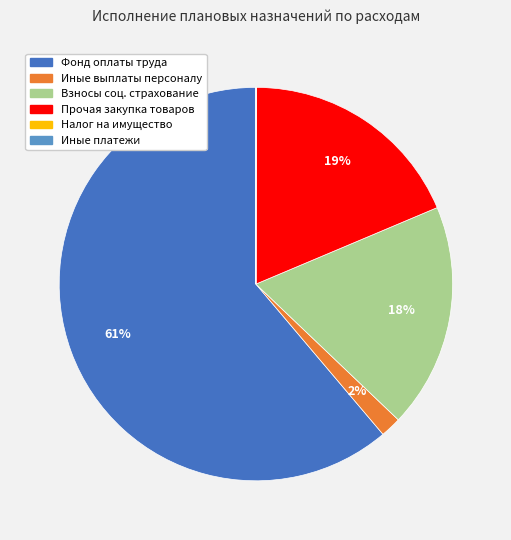

To the nearest percent, what is the difference between the largest and smallest slice percentages?

61%